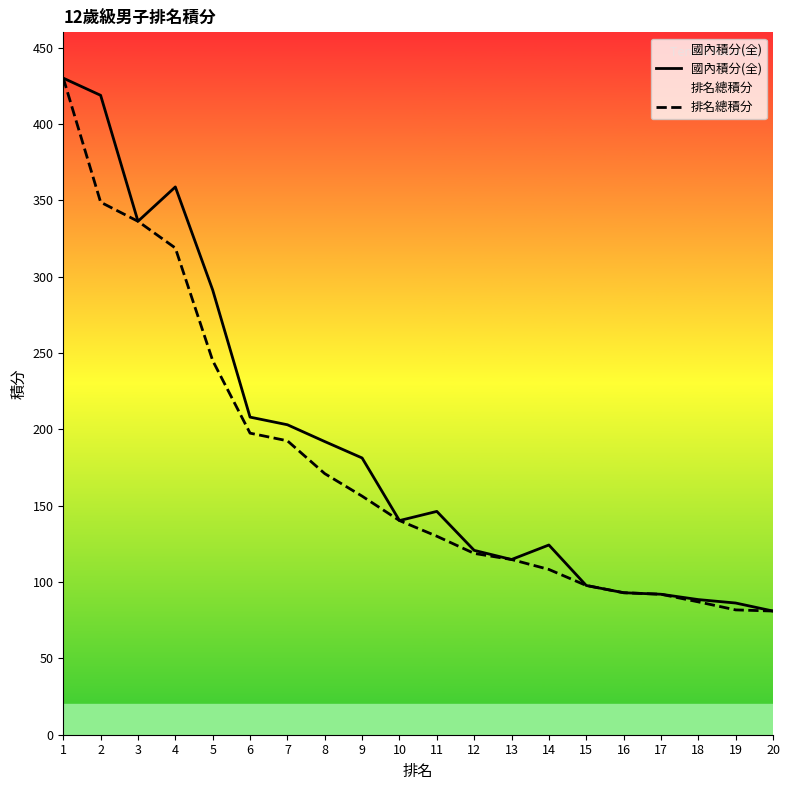

What is the value of the 國內積分(全) point at the 19th from the left?

86.2